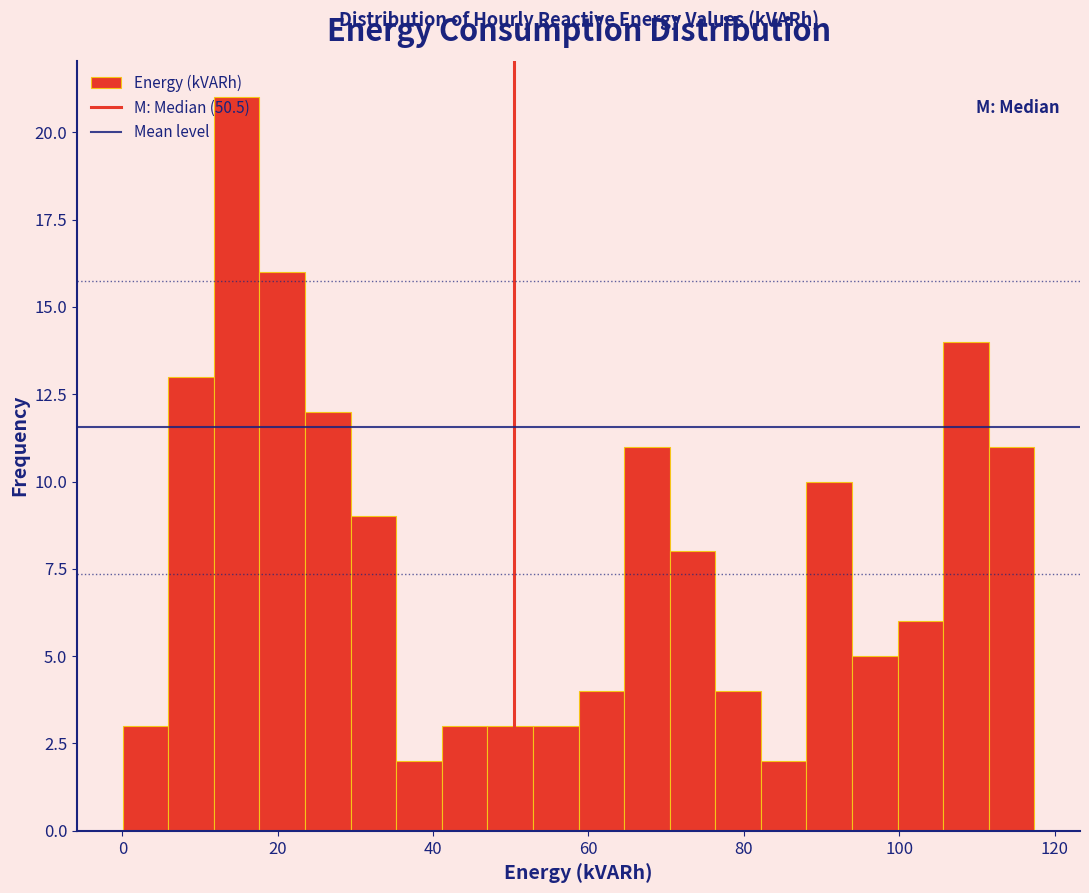

Around what value on the x-axis is the tallest bar? Give the approximate position of its centre, as read against the axis.

14